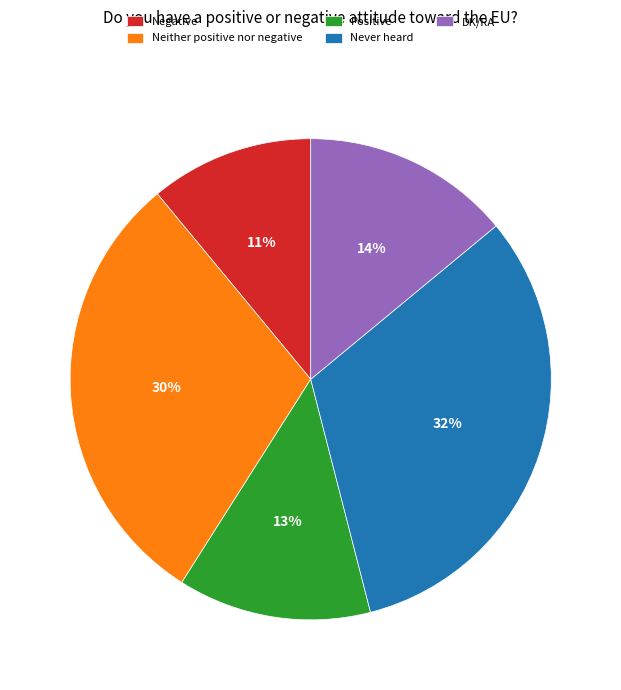

What is the ratio of the value at DK/RA to the value at Never heard?

0.4